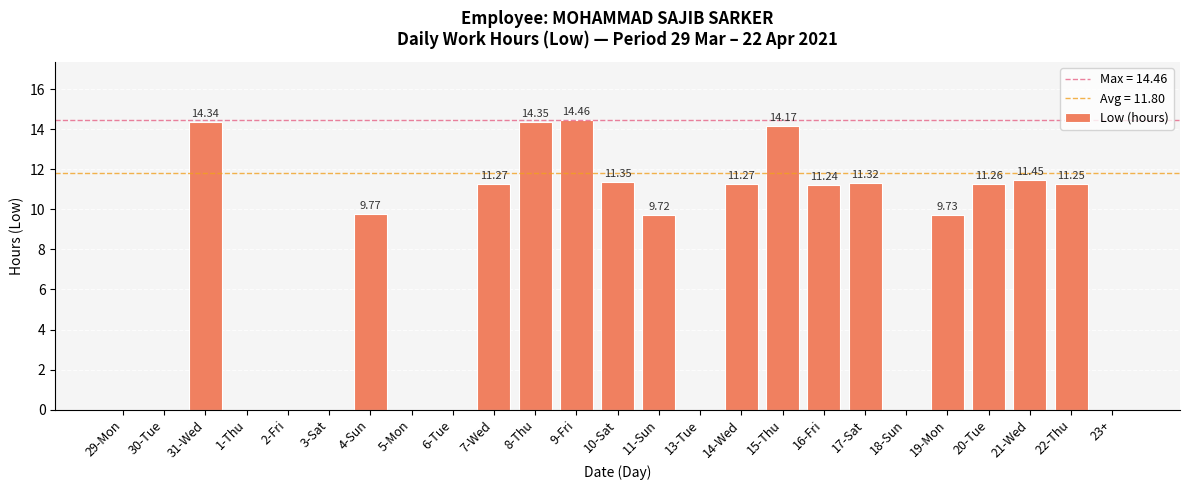

Is it true that the value at 2-Fri is 0.0?

True